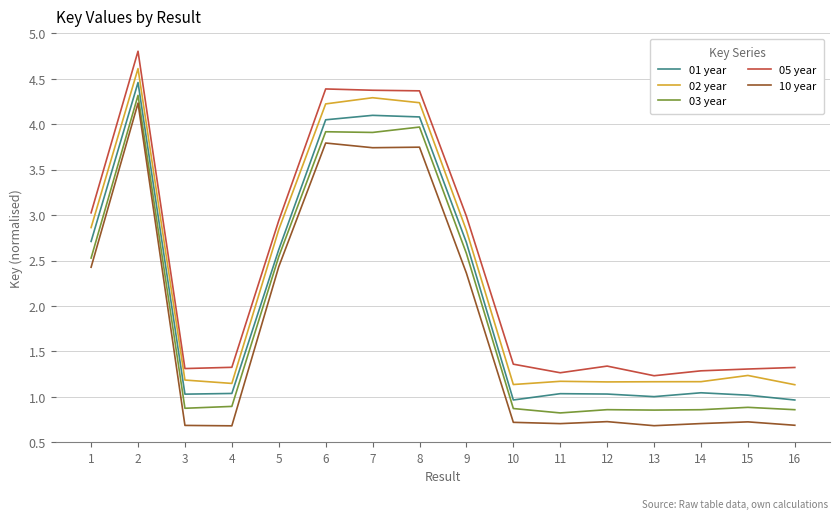

At which category does the chart reach its peak across all series?

2